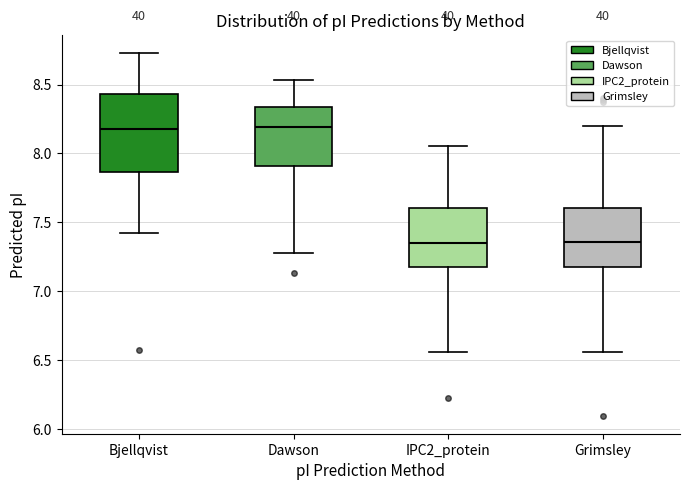

Comparing the boxes themselves (not the whiskers), which one is the tallest?

Bjellqvist